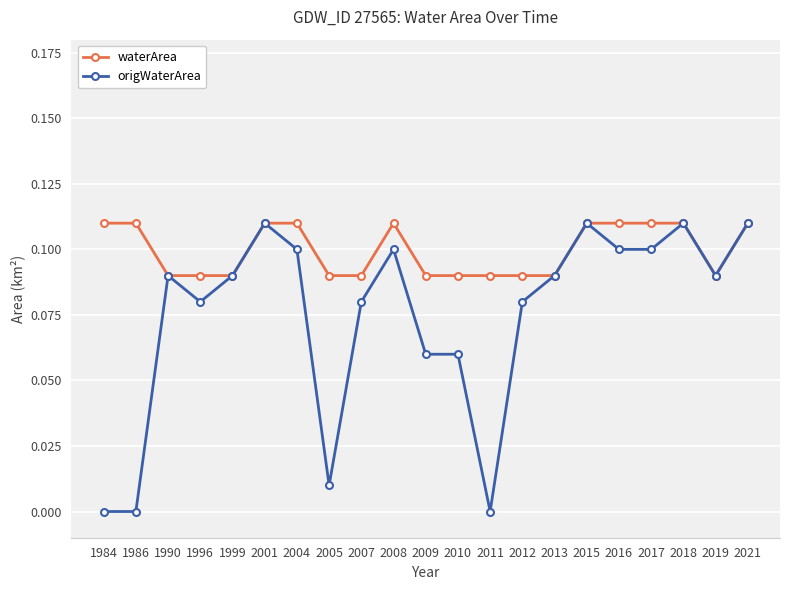

The value of origWaterArea at 1986 is 0.0. True or false?

True